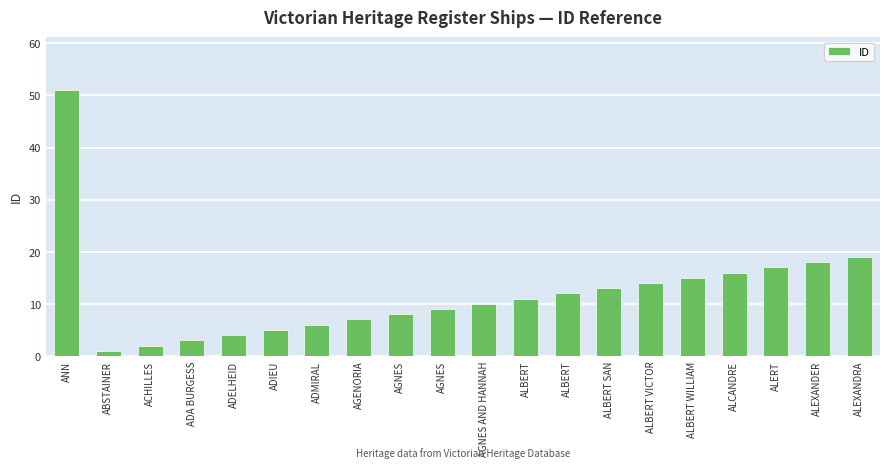

What is the sum of the values at ADA BURGESS and ALBERT WILLIAM?

18